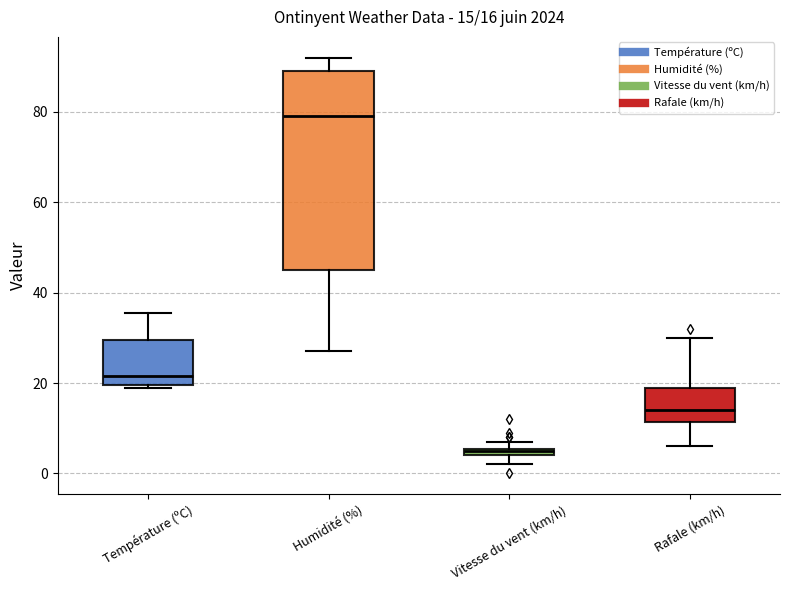

Which box has the highest median line?

Humidité (%)